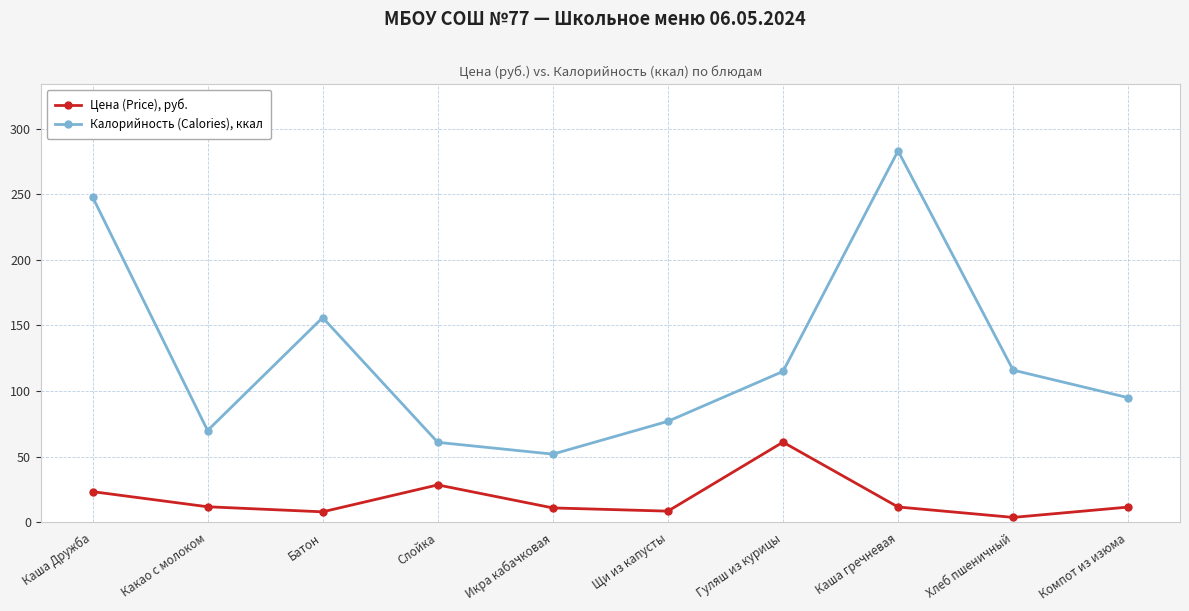

Between Батон and Каша гречневая, which series saw the biggest shift?

Калорийность (Calories), ккал